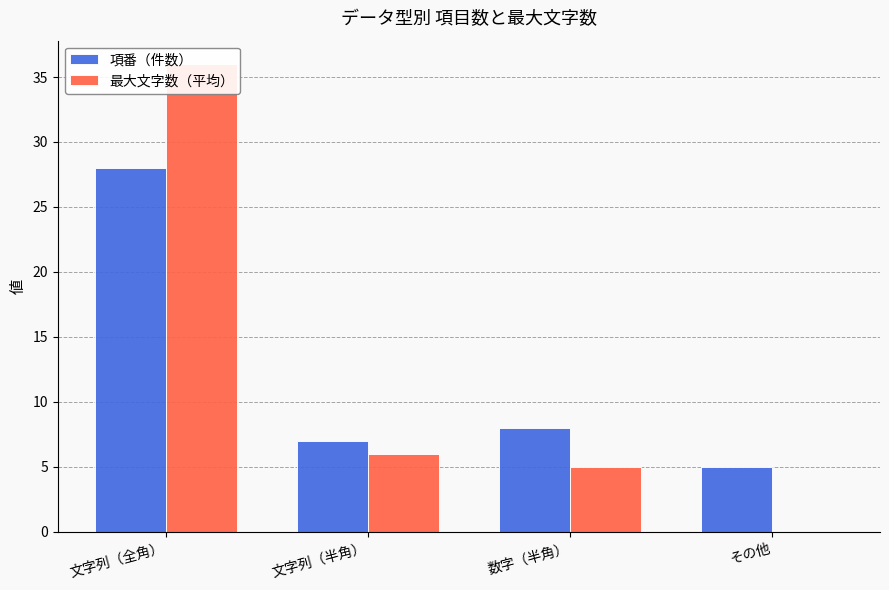

At which label does 項番（件数） reach its peak?

文字列（全角）